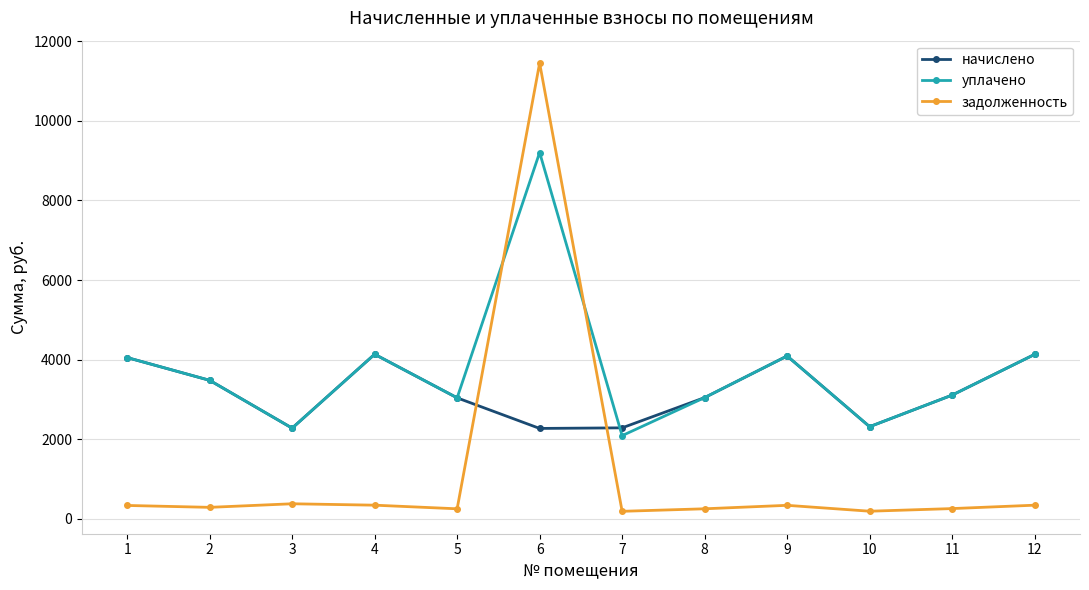

List the series in order of their peak value, highest first.

задолженность, уплачено, начислено